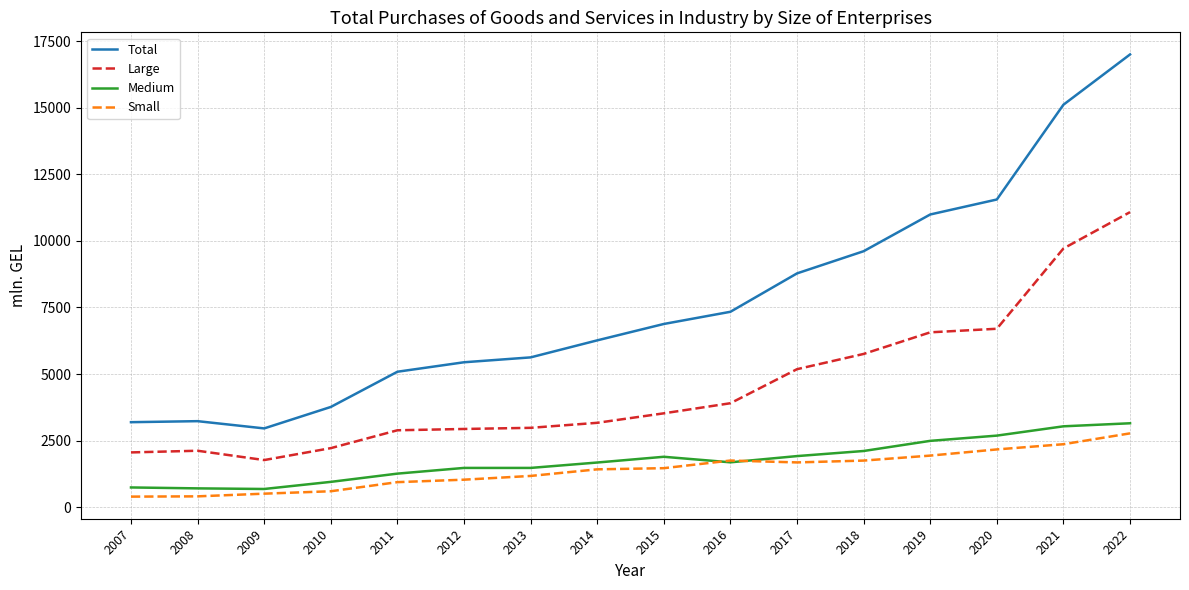

What is the lowest value of the Total series?

2957.5